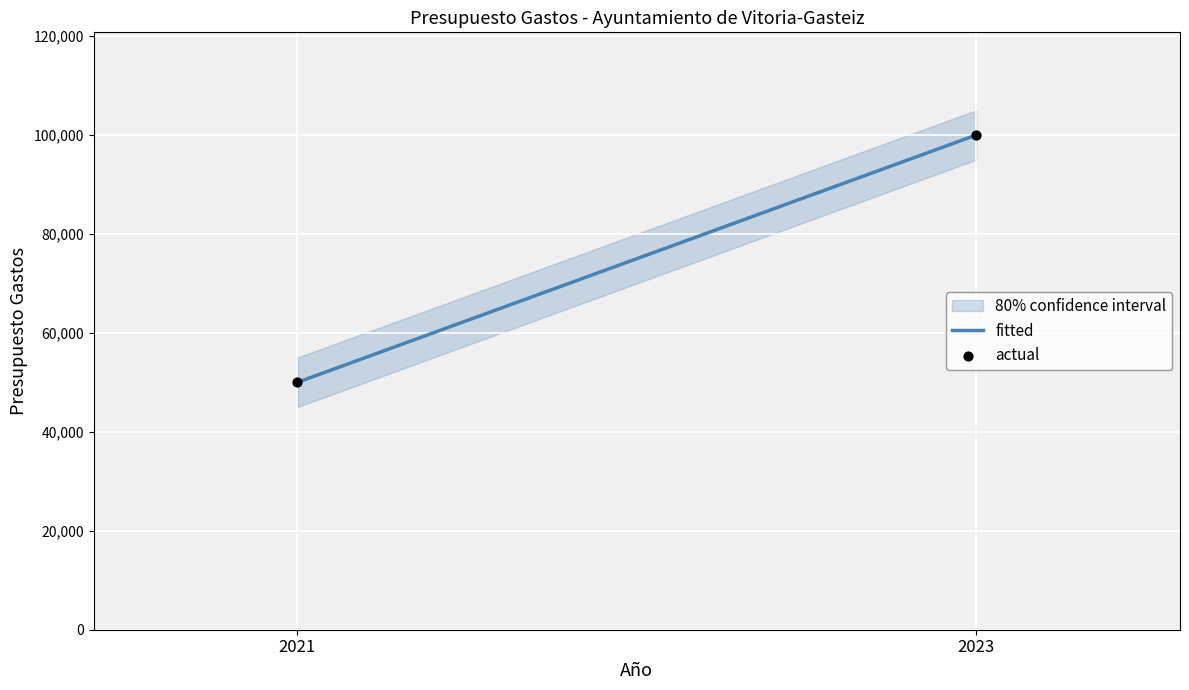

What is the range of Y values (max minus min)?

50000